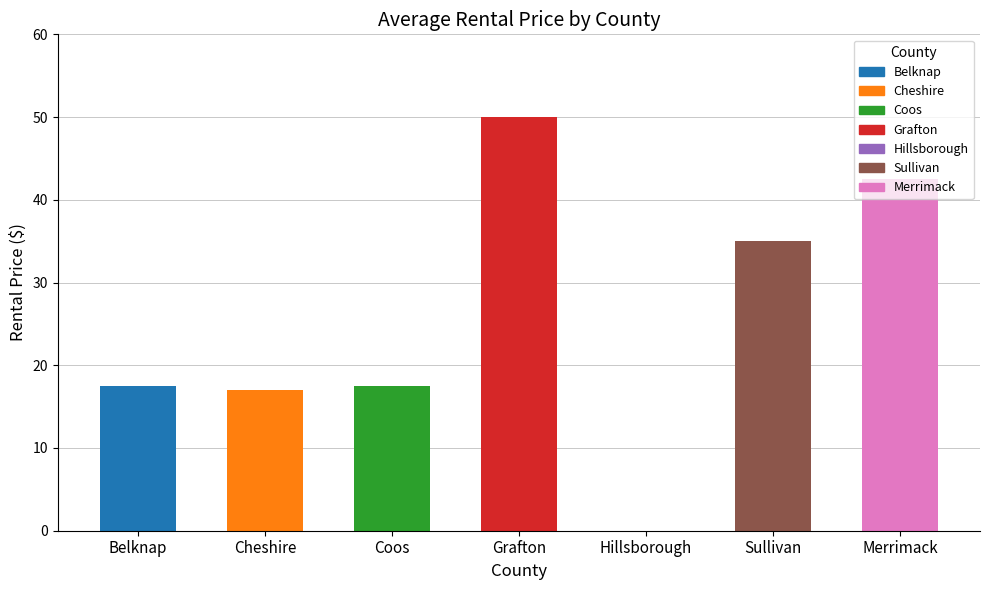

What is the greatest value displayed?

50.0